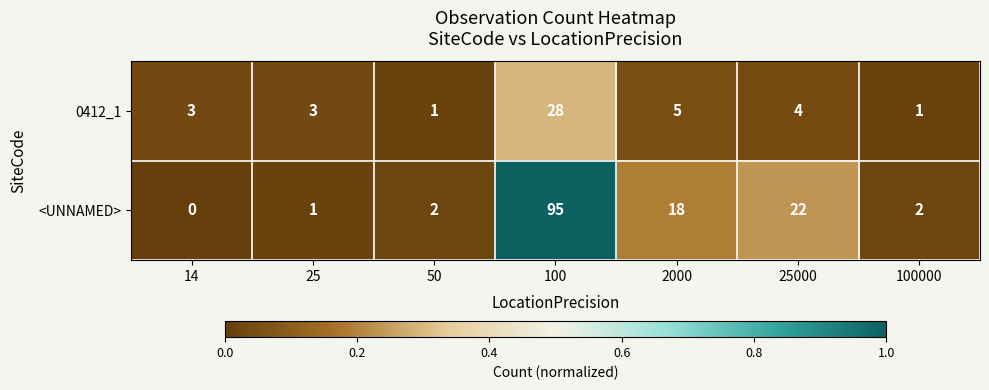

At how many categories does at least one series exceed 0?

7